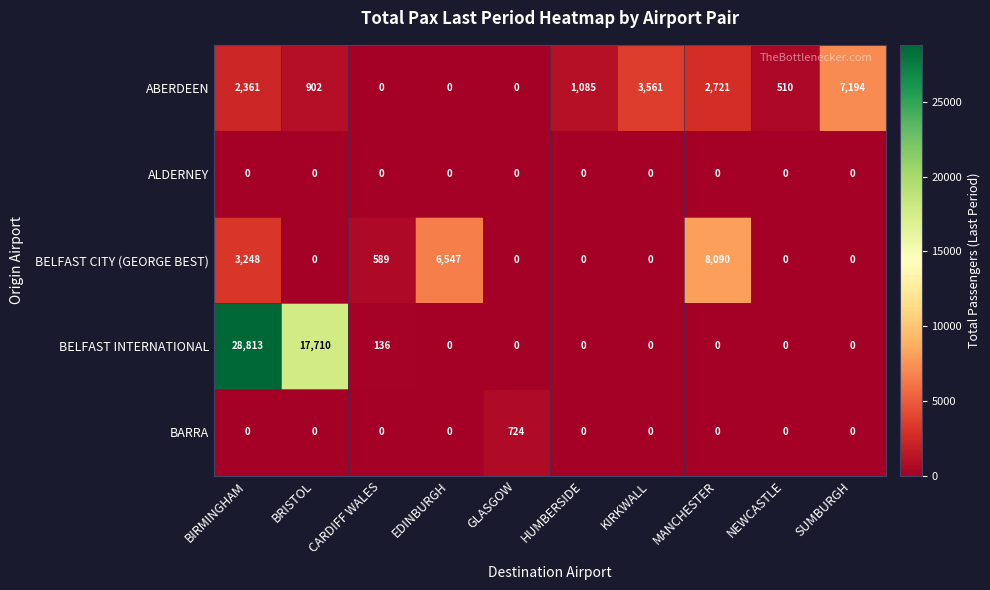

True or false: BELFAST CITY (GEORGE BEST) has a value of 6547 at EDINBURGH.

True